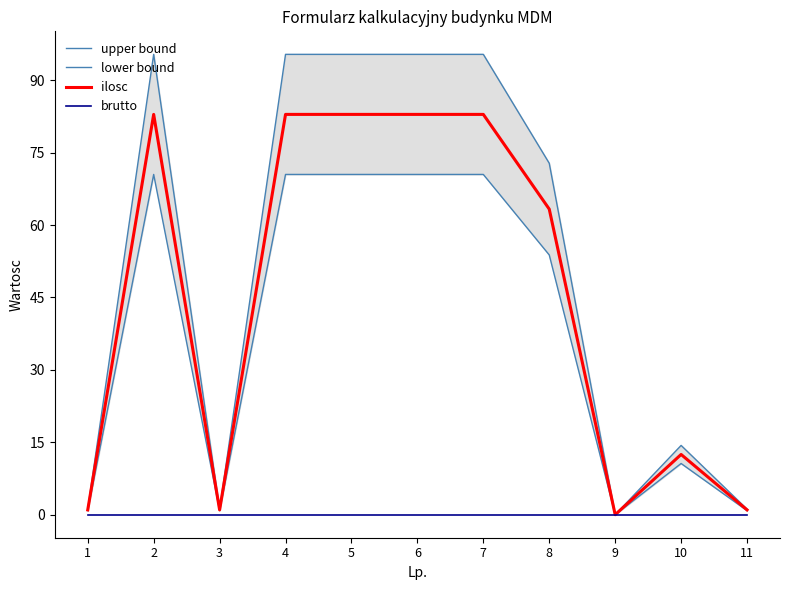

Which series has the largest total across all categories?

upper bound